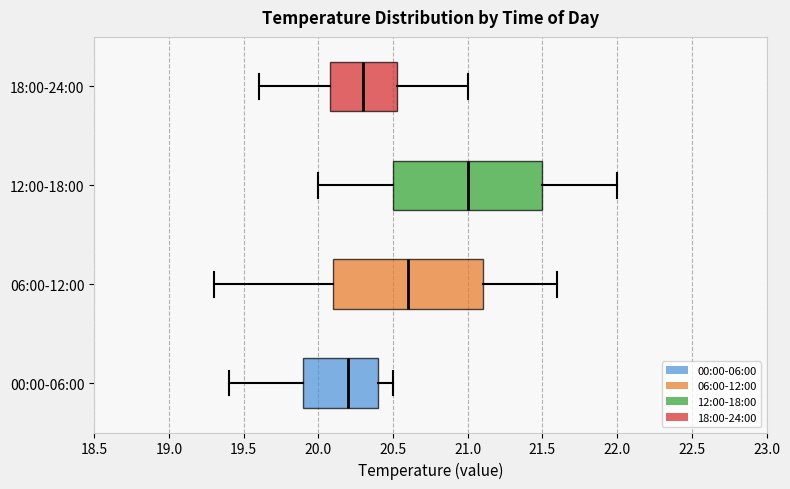

Reading bottom to top, transcribe this box plot: for each box, give where its median line is, the range the box spans, and where its two whiskers end, as read against the x-axis. The values are not printed on the chart, so give them approximately, as read against the axis.

00:00-06:00: median 20.20, box 19.90 to 20.40, whiskers 19.40 to 20.50
06:00-12:00: median 20.60, box 20.10 to 21.10, whiskers 19.30 to 21.60
12:00-18:00: median 21.00, box 20.50 to 21.50, whiskers 20.00 to 22.00
18:00-24:00: median 20.30, box 20.10 to 20.55, whiskers 19.60 to 21.00